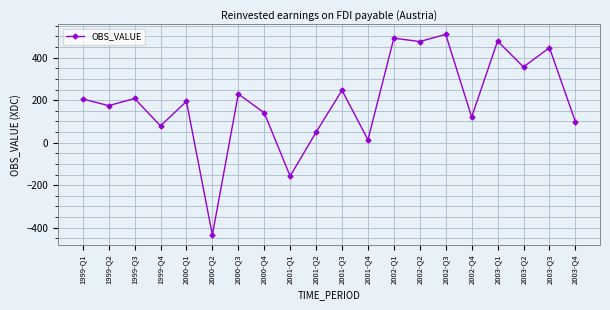

At which category does the chart reach its peak across all series?

2002-Q3